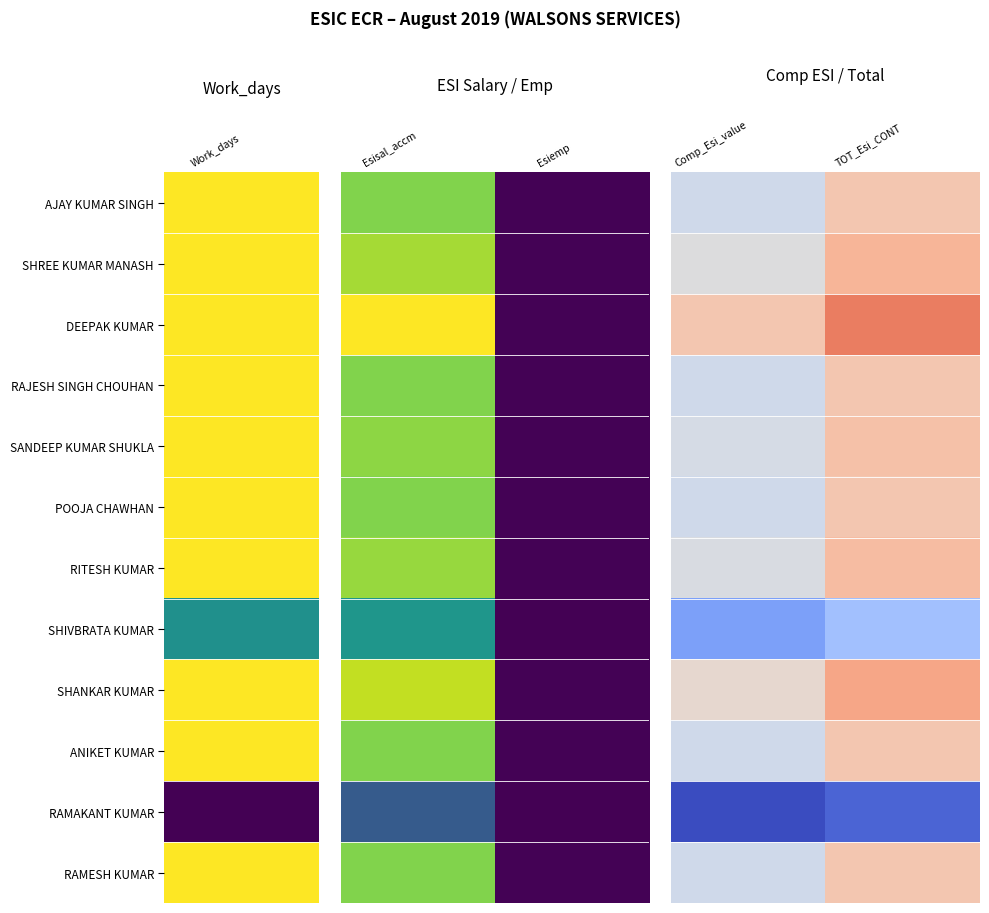

The SANDEEP KUMAR SHUKLA series shows 279.0 at Comp_Esi_value. True or false?

False